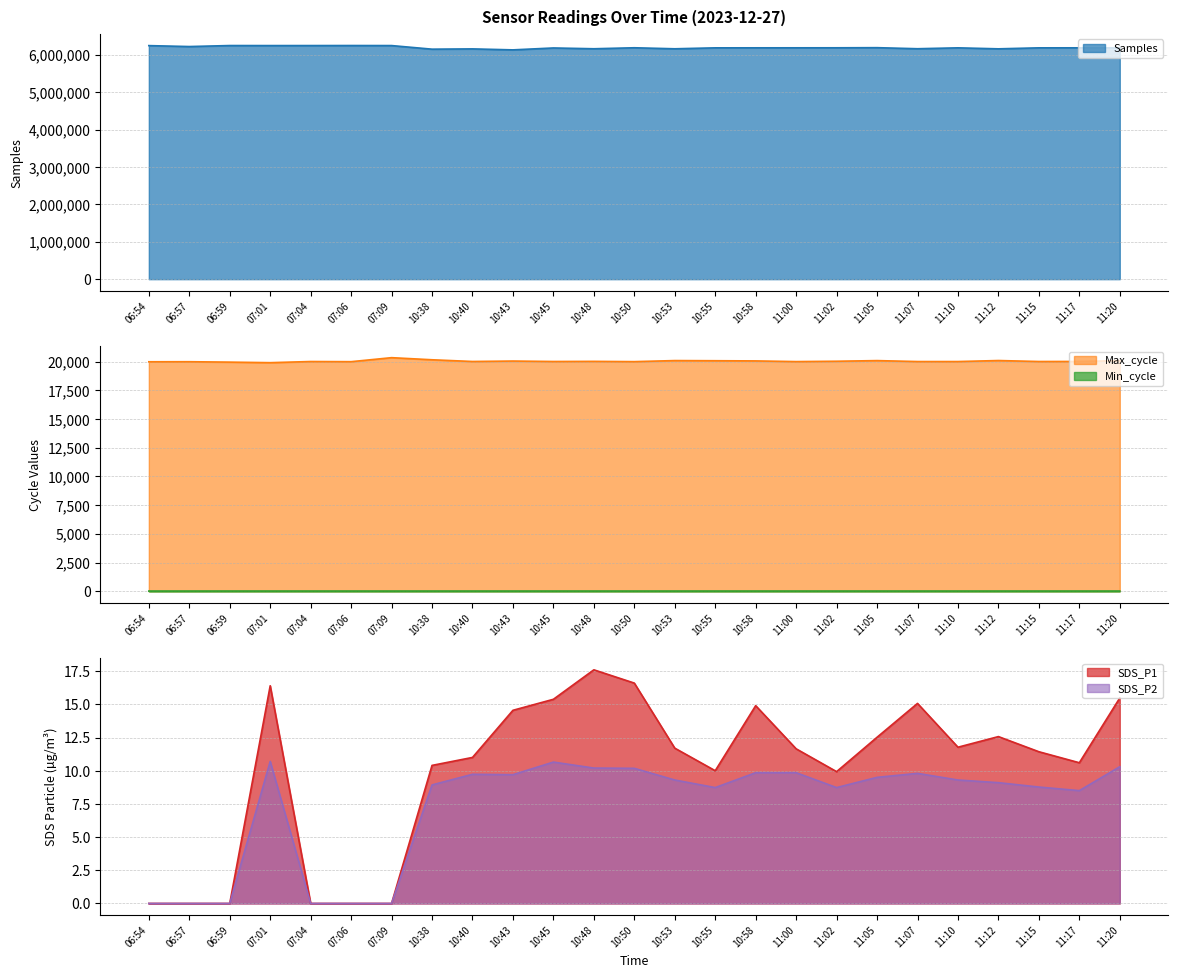

The value of SDS_P1 at 06:57 is 8.0. True or false?

False